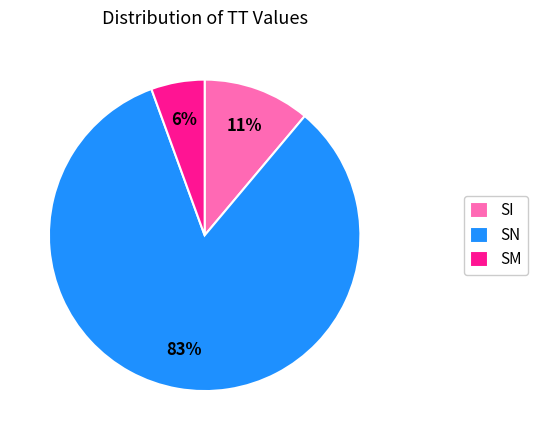

Rank the categories by value from lowest to highest.

SM, SI, SN